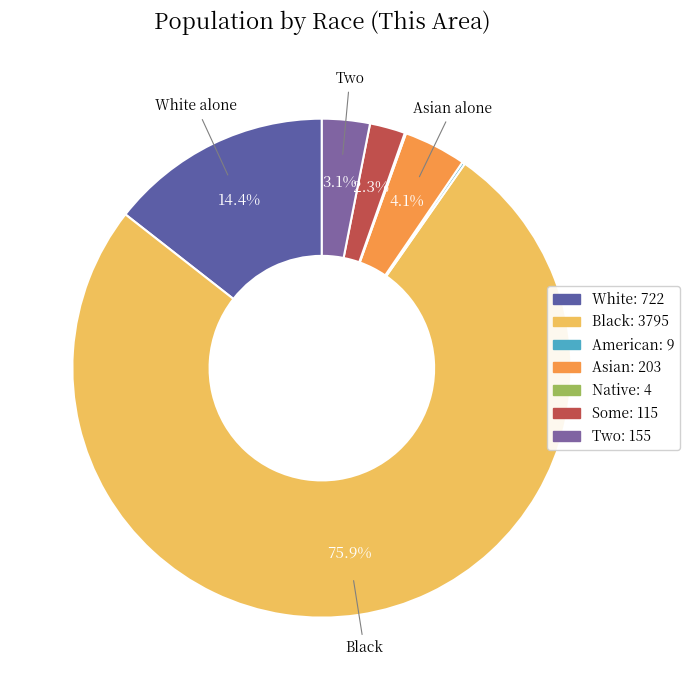

What is the smallest slice in the pie chart?

Native Hawaiian and Other Pacific